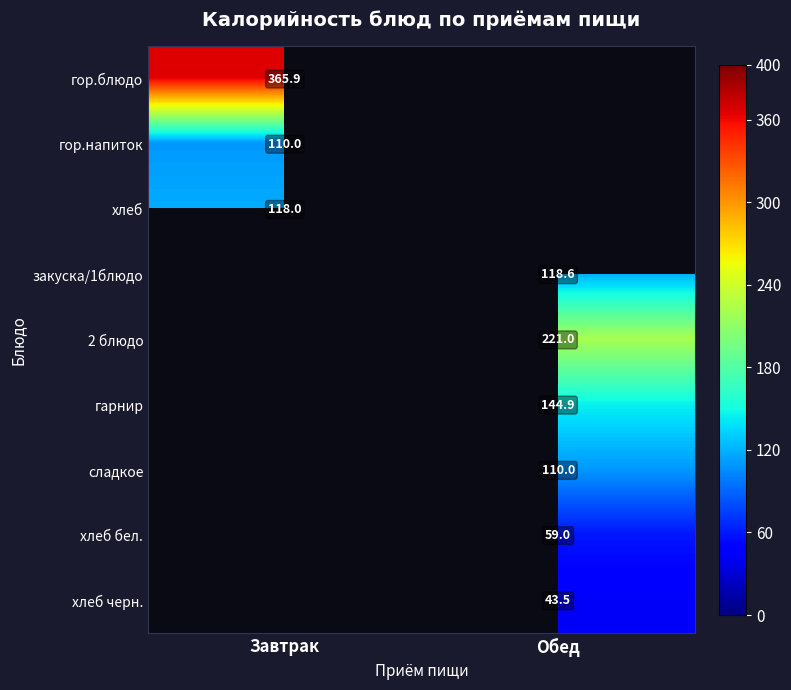

What is the smallest value displayed?

43.5